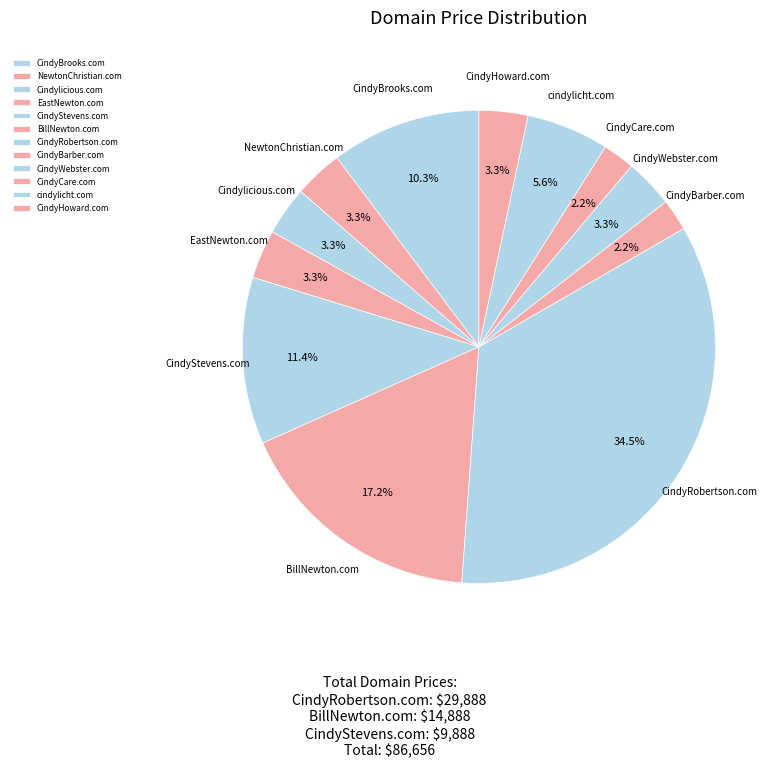

To the nearest percent, what is the difference between the cindylicht.com and BillNewton.com slice percentages?

12%